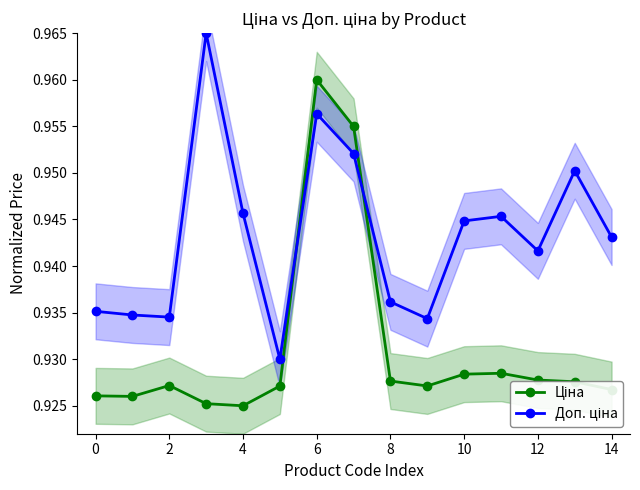

What is the value of the Ціна point at the 4th from the left?

0.9